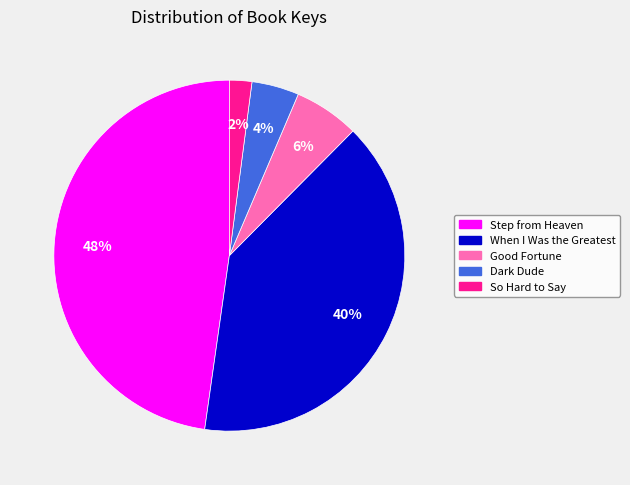

Combined, do So Hard to Say and Good Fortune account for over 50%?

No